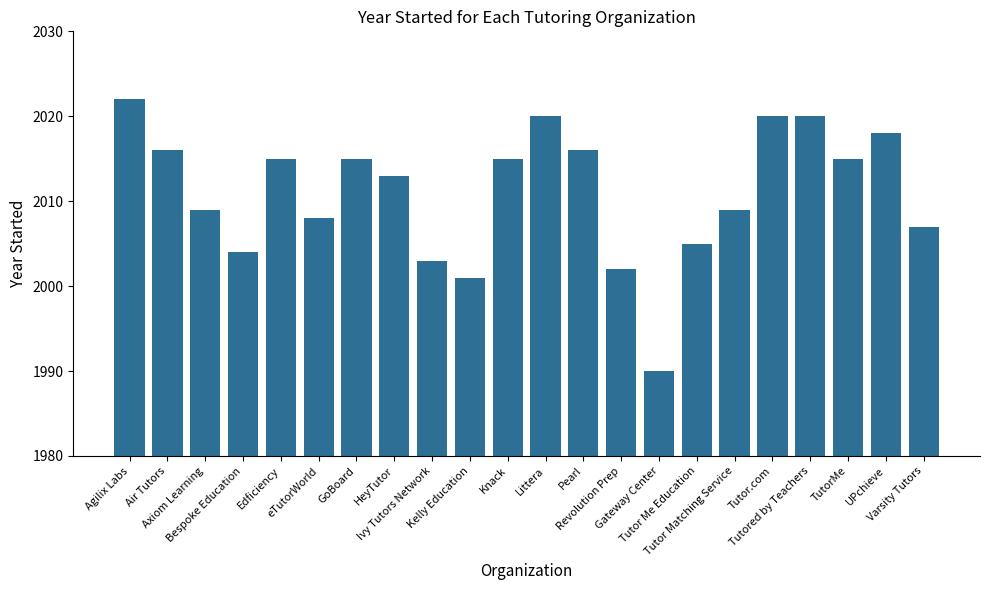

Does the chart contain any negative values?

No